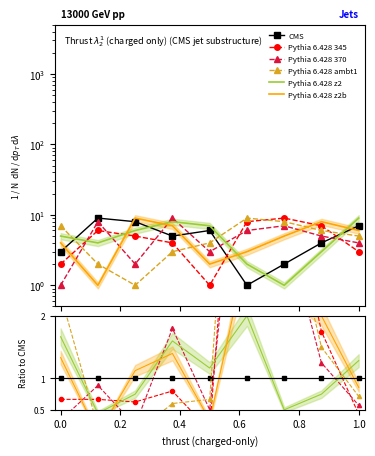

Which series ends up on top after the final intersection of Pythia 6.428 z2 and Pythia 6.428 370?

Pythia 6.428 z2